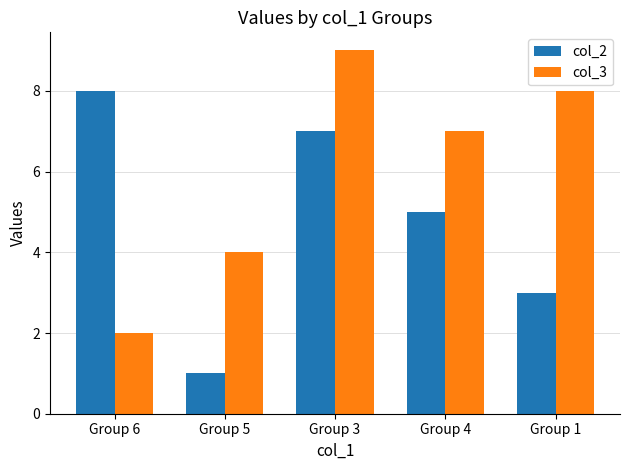

Which label corresponds to the largest value in the chart?

Group 3